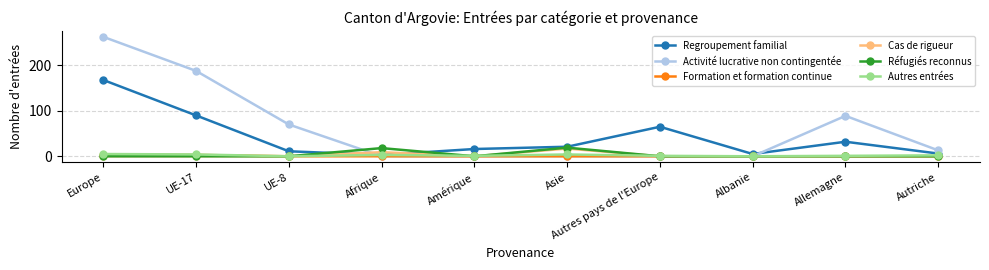

What is the label of the 5th point from the left?

Amérique